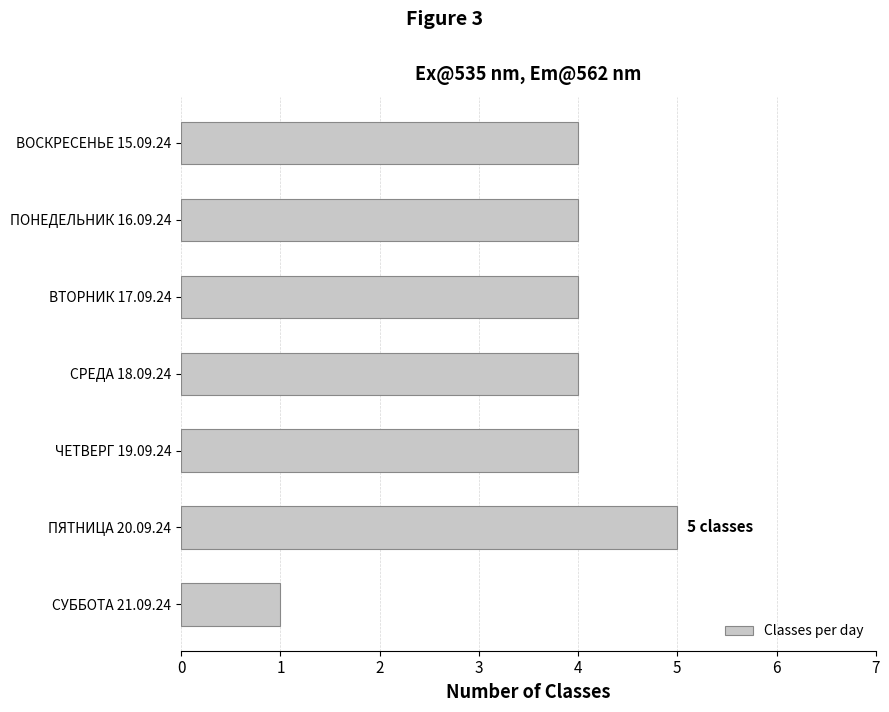

What is the change in value from ЧЕТВЕРГ 19.09.24 to ПЯТНИЦА 20.09.24?

+1